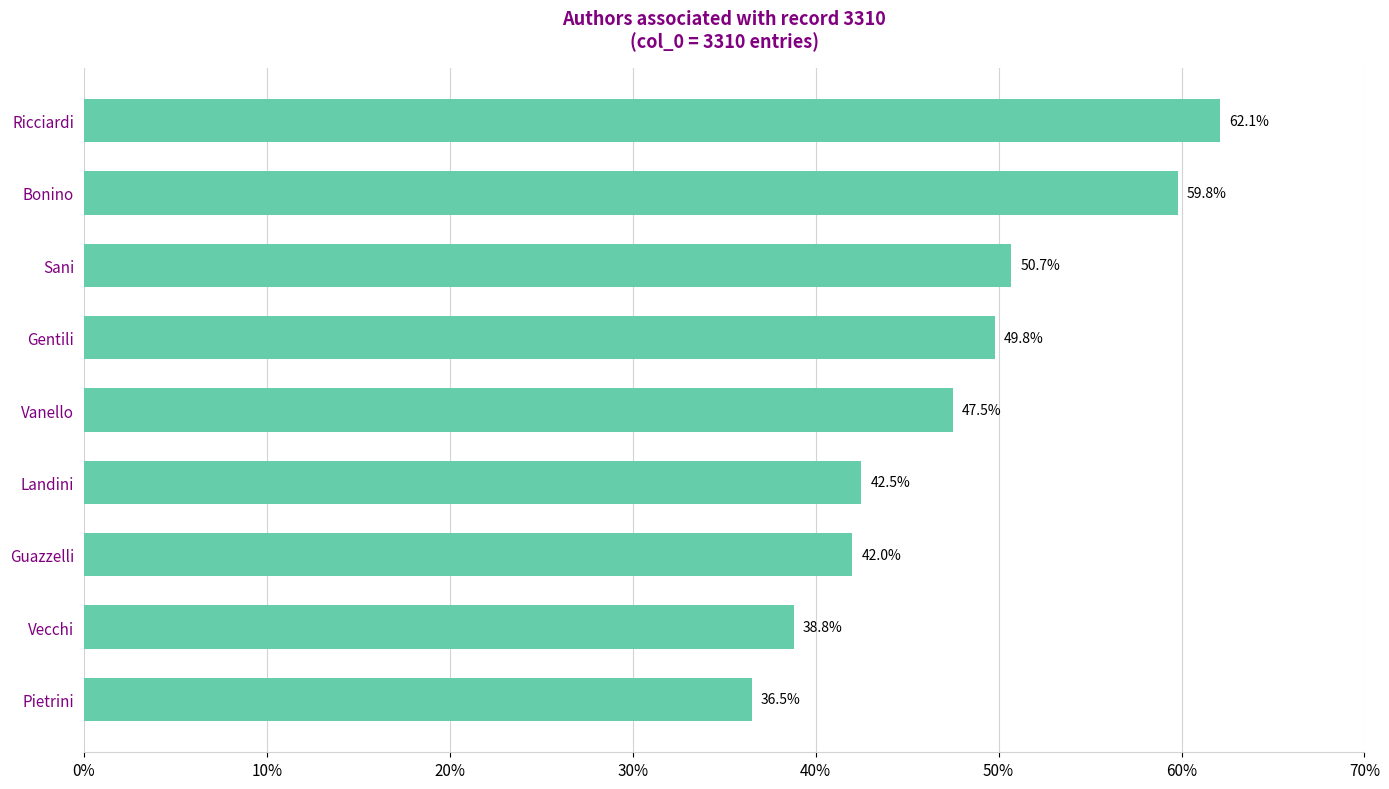

What is the sum of the values at Guazzelli and Vecchi?

80.8